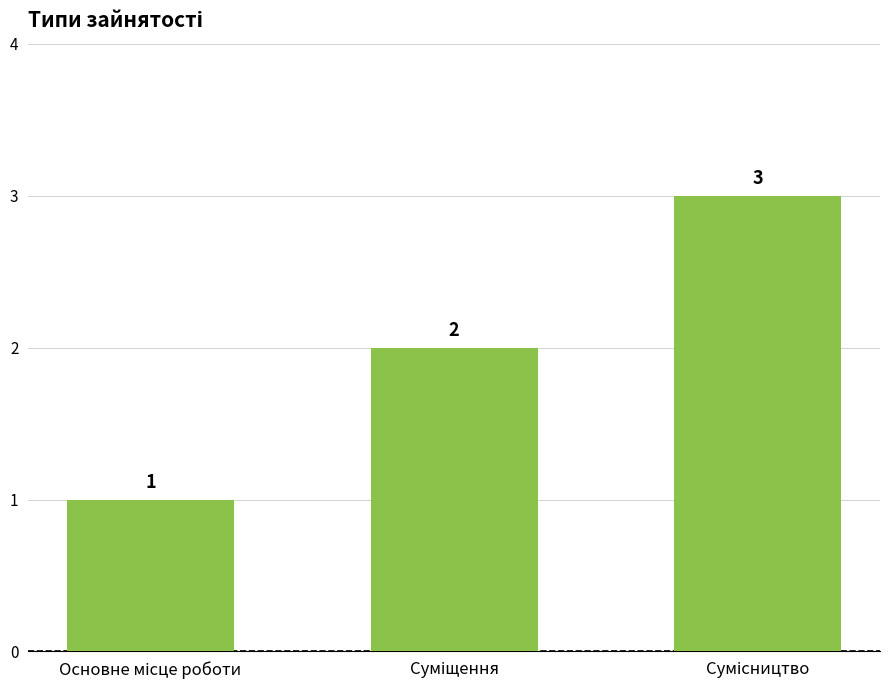

How many values are between 1 and 3?

3